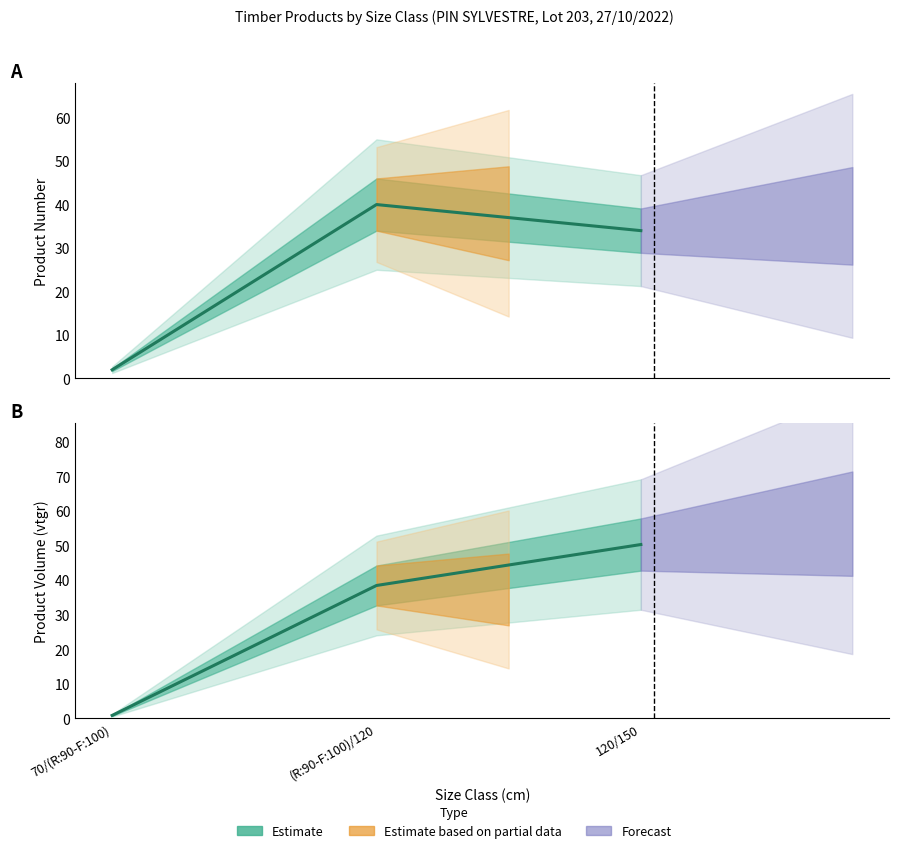

Reading left to right, list all the values displayed in this chart.

70/(R:90-F:100)=0.9	(R:90-F:100)/120=38.5	120/150=50.3